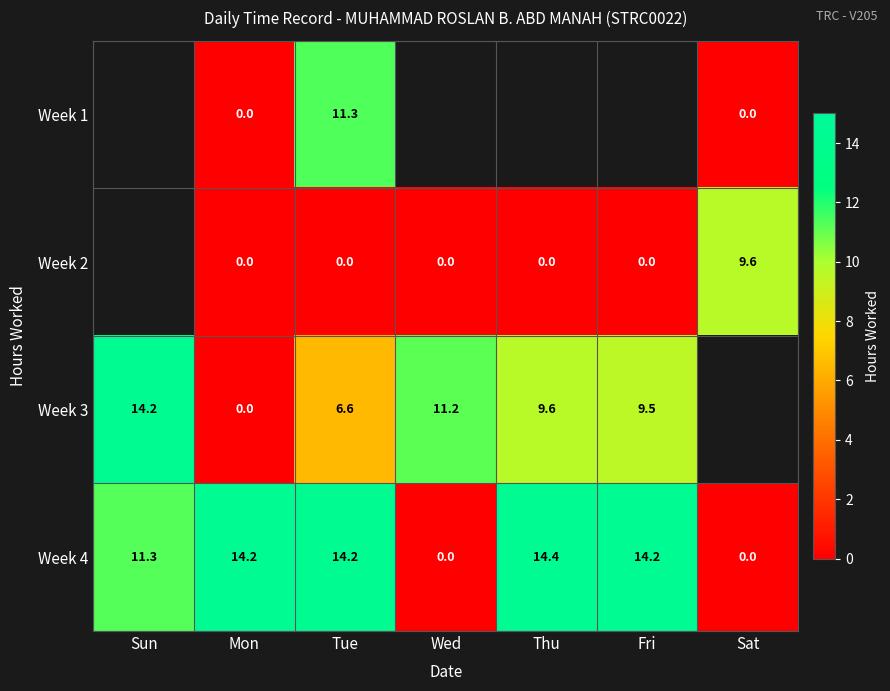

What is the difference between the second highest and second lowest values in the Week 4 series?

14.2